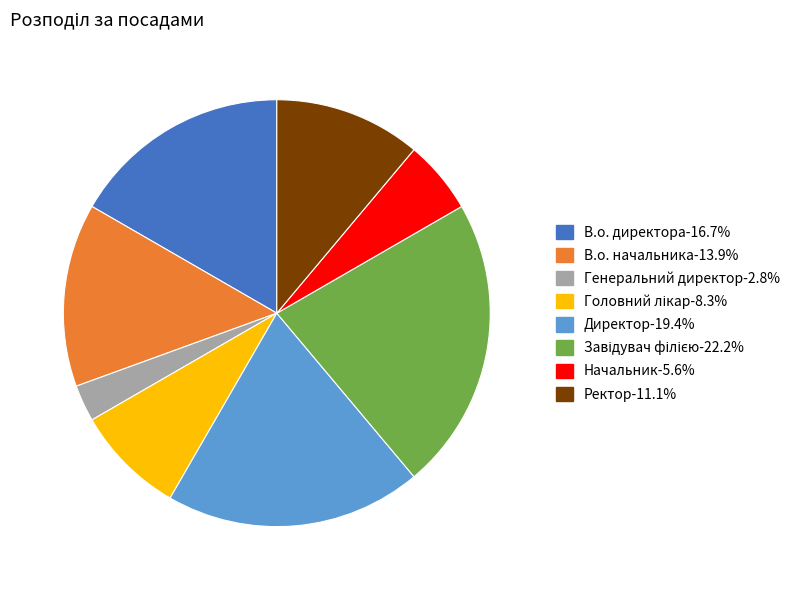

How many segments does this pie chart have?

8